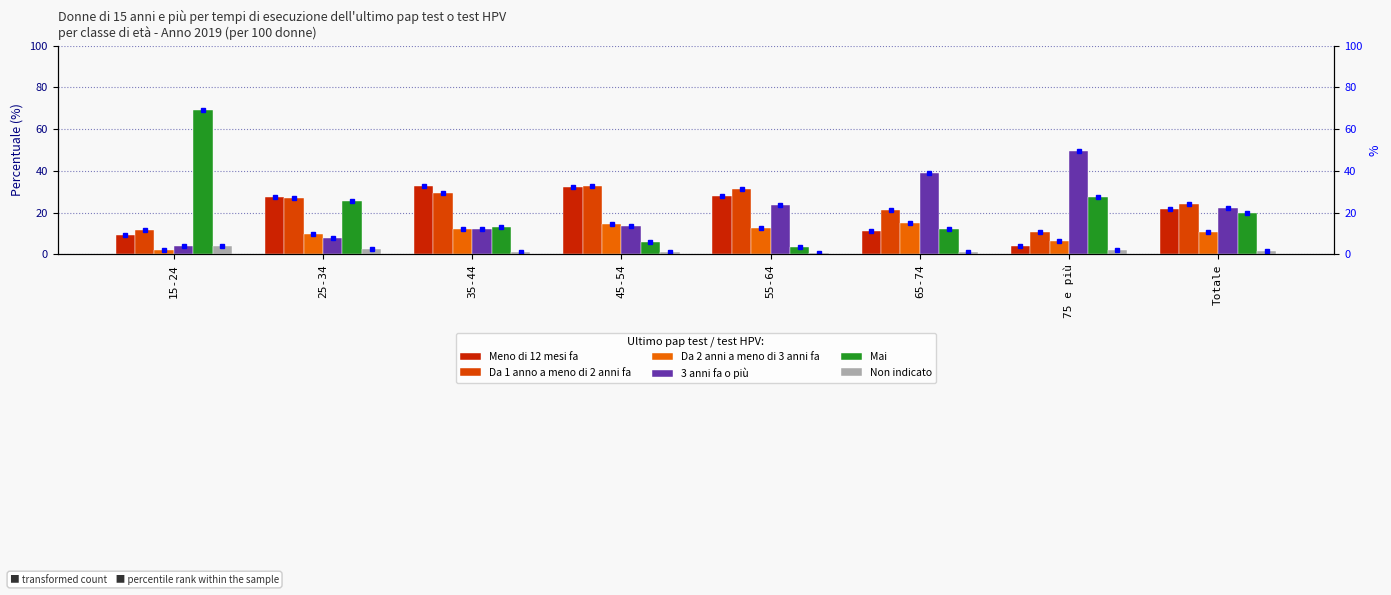

How many categories are shown in the chart?

8